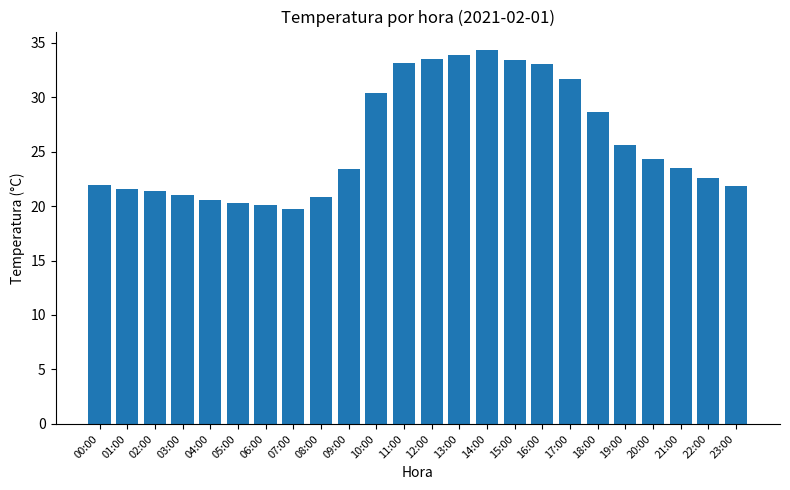

What is the minimum value shown in the chart?

19.7